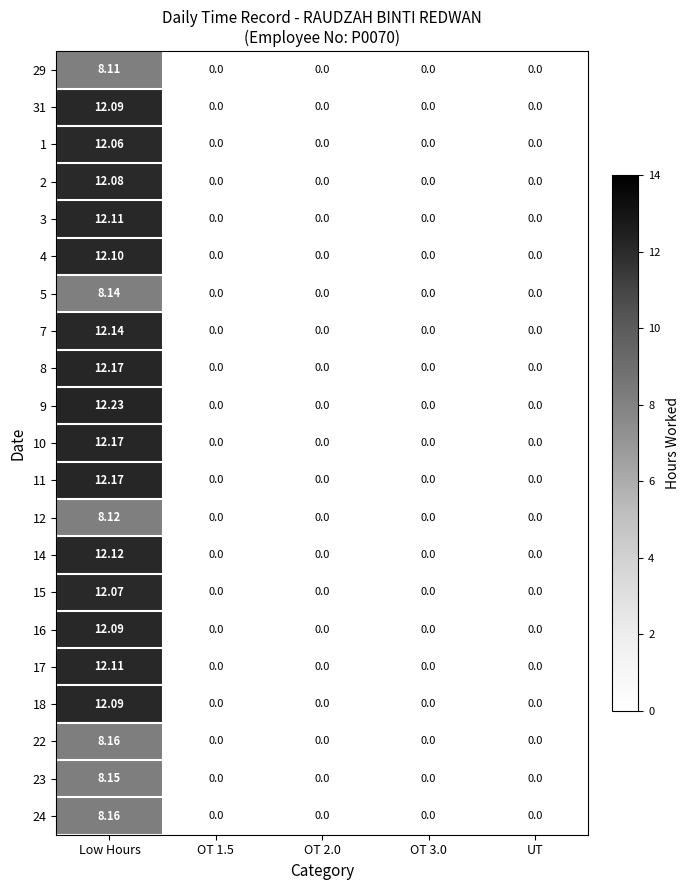

What is the maximum value shown in the chart?

12.2